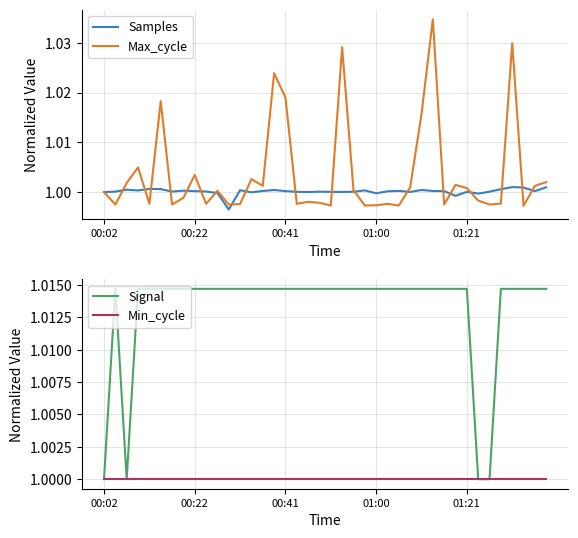

At how many categories does at least one series exceed 1?

38